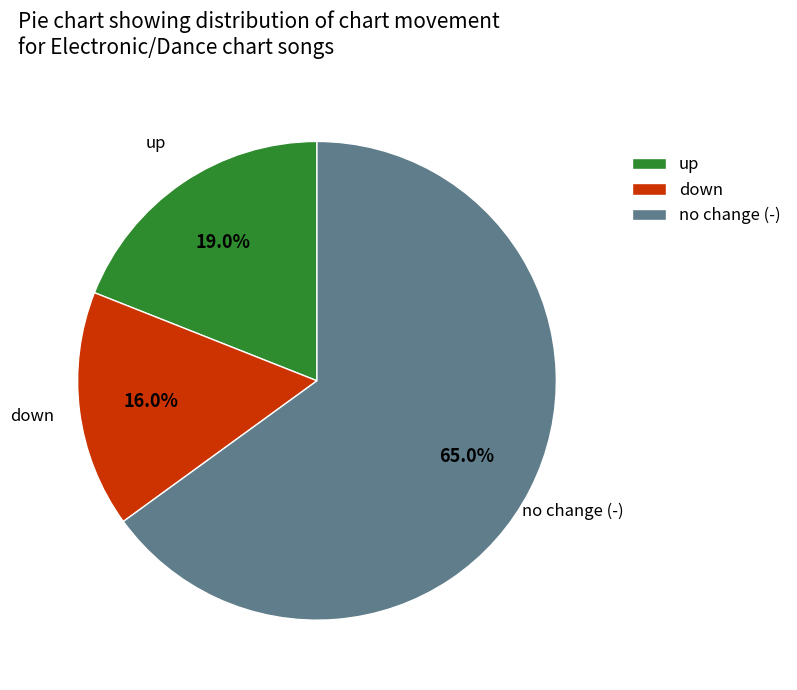

Rank the categories by value from lowest to highest.

down, up, no change (-)